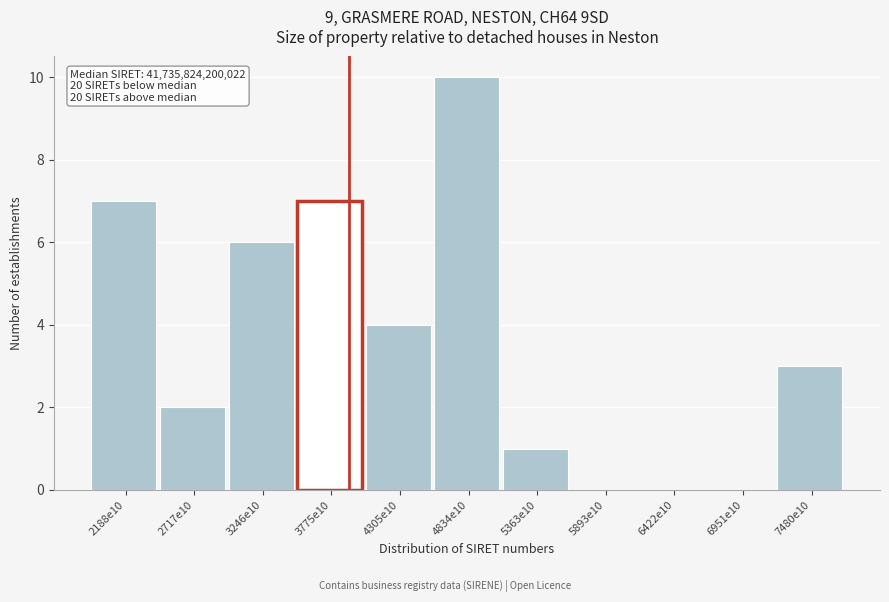

Reading left to right, extract all data points from this chart.

2188e10=7	2717e10=2	3246e10=6	3775e10=7	4305e10=4	4834e10=10	5363e10=1	5893e10=0	6422e10=0	6951e10=0	7480e10=3